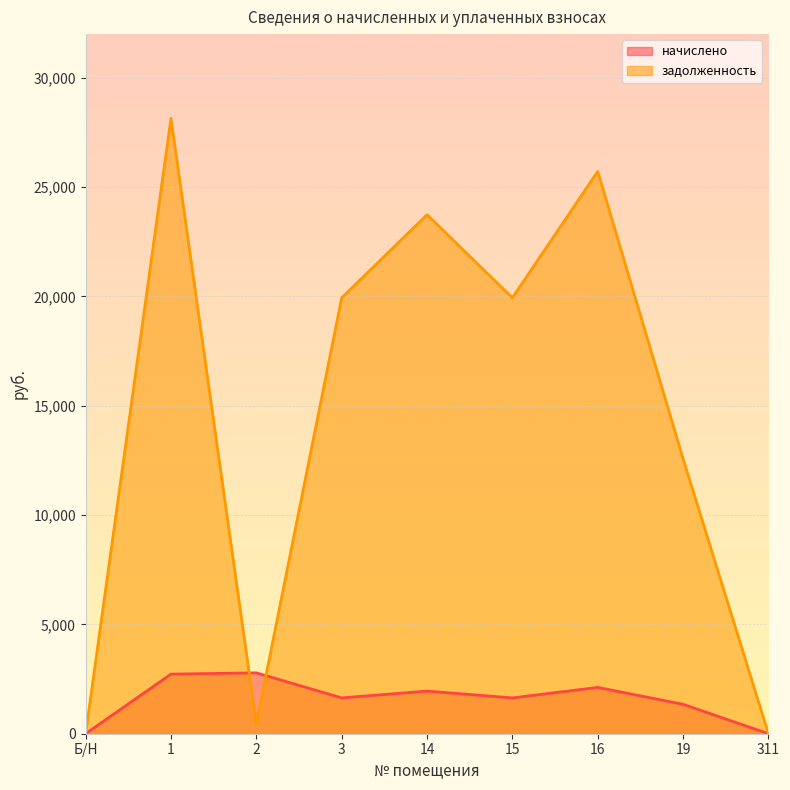

What is the value of the начислено point at the 2nd from the left?

2726.1